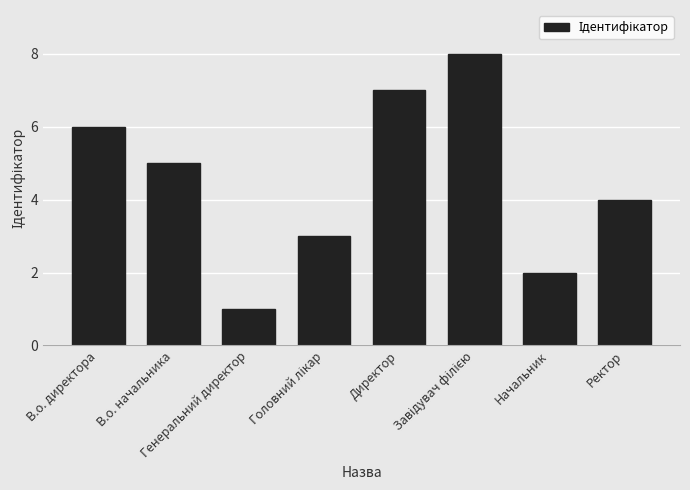

How many series are shown in this chart?

1